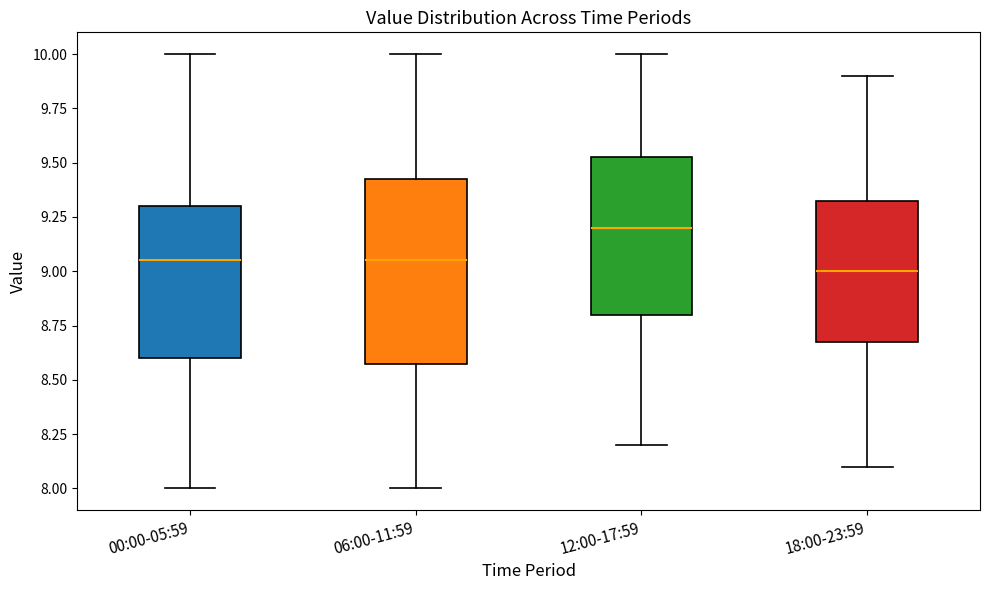

Where does the median line of the box for 18:00-23:59 sit on the y-axis? The values are not printed on the chart, so give them approximately, as read against the axis.

9.00